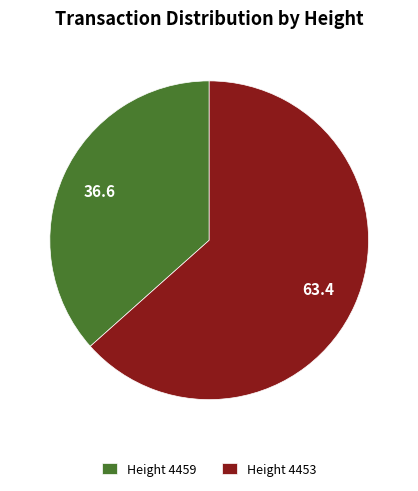

True or false: Height 4453 accounts for 63% of the total.

True